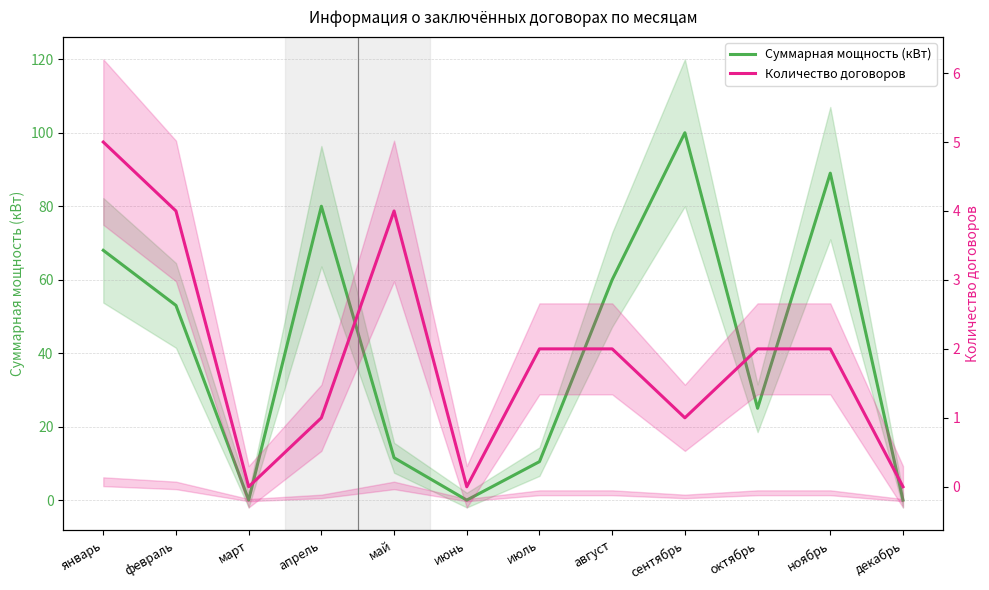

Reading left to right, transcribe all the data shown in this chart.

Суммарная мощность (кВт): январь=68.0	февраль=53.0	март=0.0	апрель=80.0	май=11.5	июнь=0.0	июль=10.5	август=60.0	сентябрь=100.0	октябрь=25.0	ноябрь=89.0	декабрь=0.0
Количество договоров: январь=5.0	февраль=4.0	март=0.0	апрель=1.0	май=4.0	июнь=0.0	июль=2.0	август=2.0	сентябрь=1.0	октябрь=2.0	ноябрь=2.0	декабрь=0.0